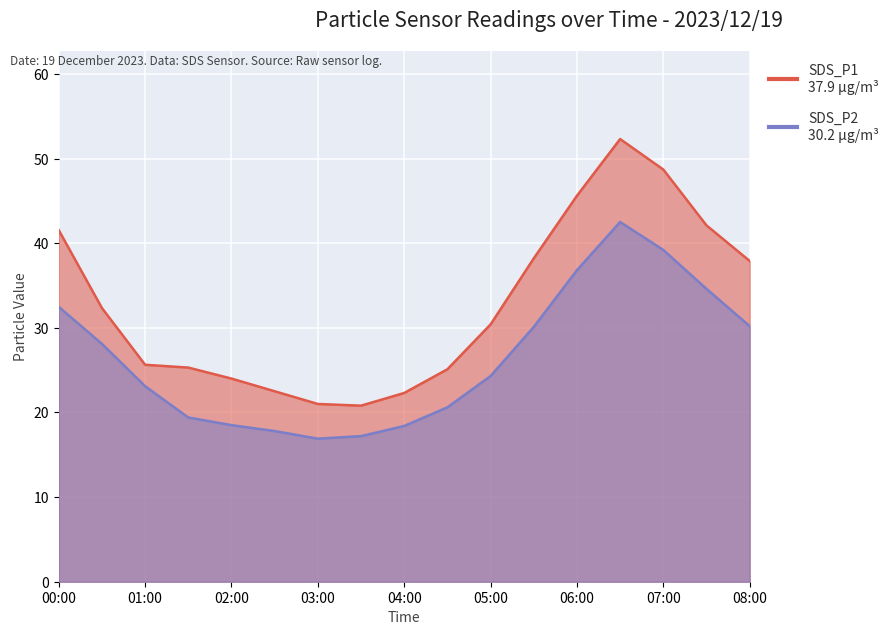

Rank the series at 08:00 from lowest to highest value.

SDS_P2, SDS_P1